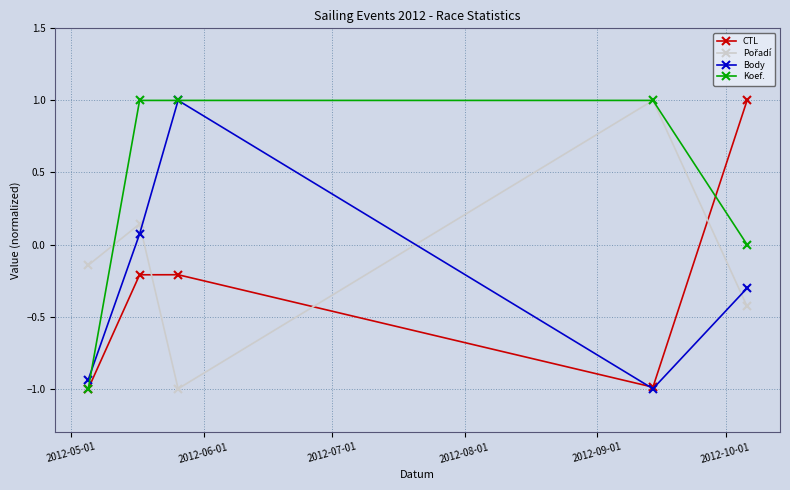

True or false: Body has more than 0 interior local peaks.

True